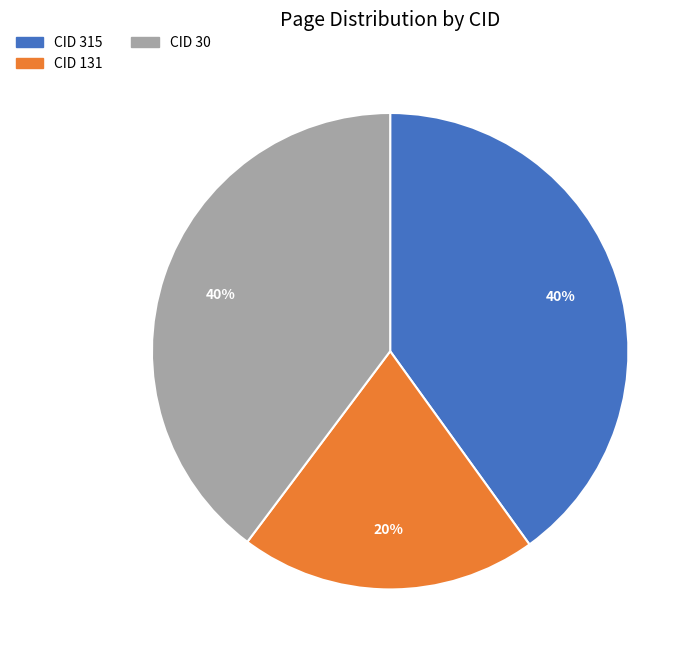

To the nearest percent, what percentage of the pie is CID 131?

20%